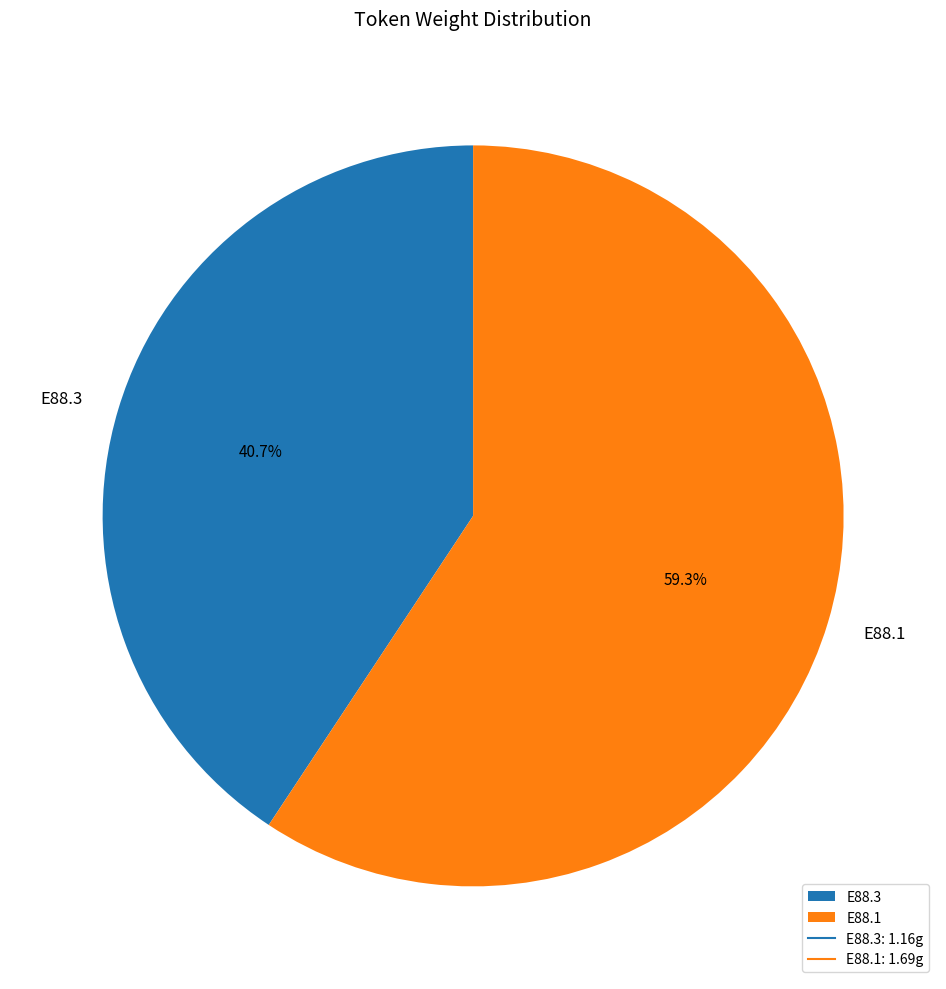

Which has a higher value, E88.3 or E88.1?

E88.1